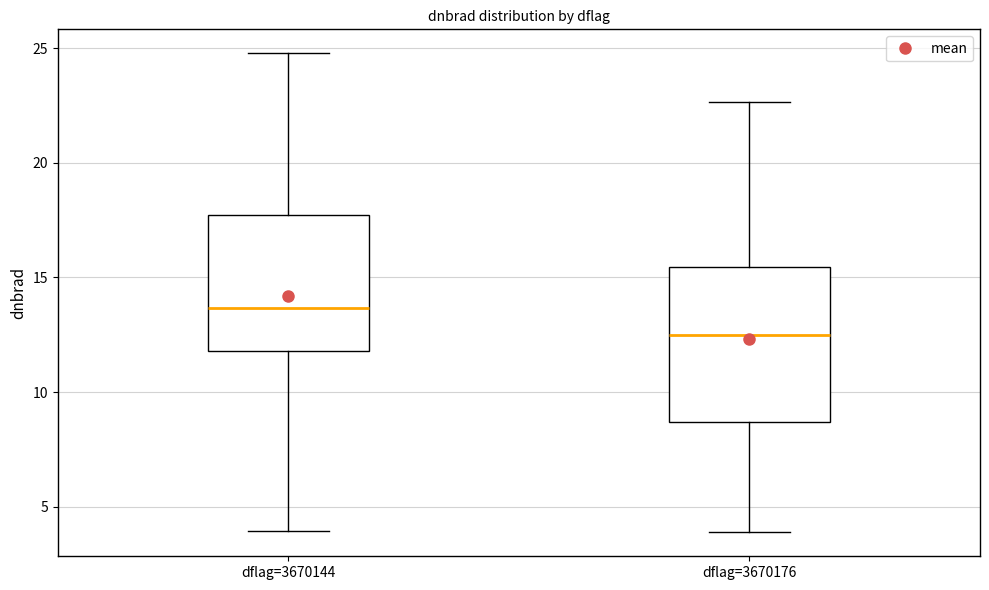

Comparing the boxes themselves (not the whiskers), which one is the tallest?

dflag=3670176